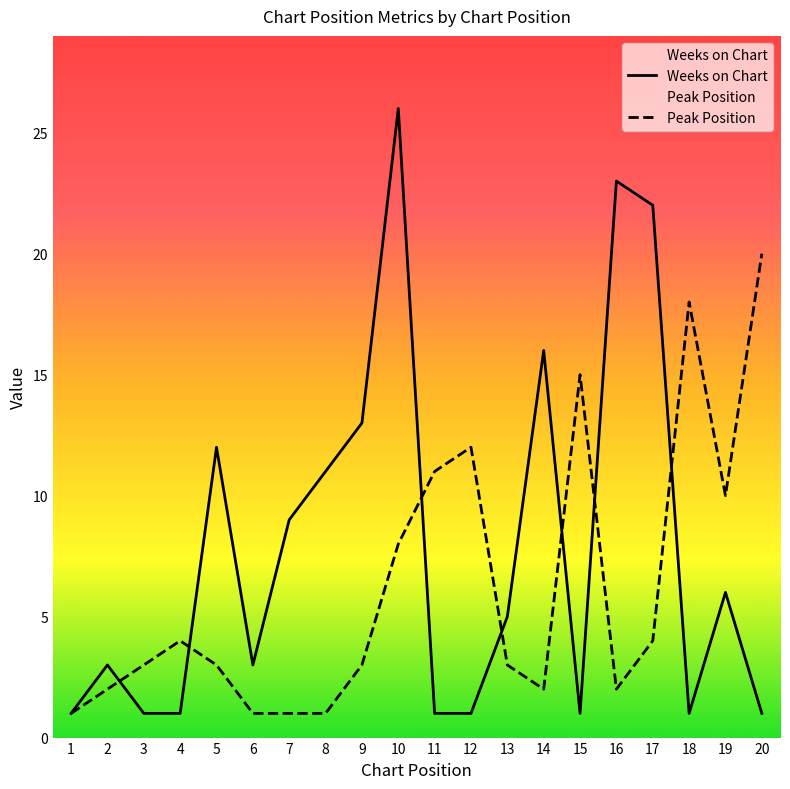

How many intersections are there between Peak Position and Weeks on Chart?

7